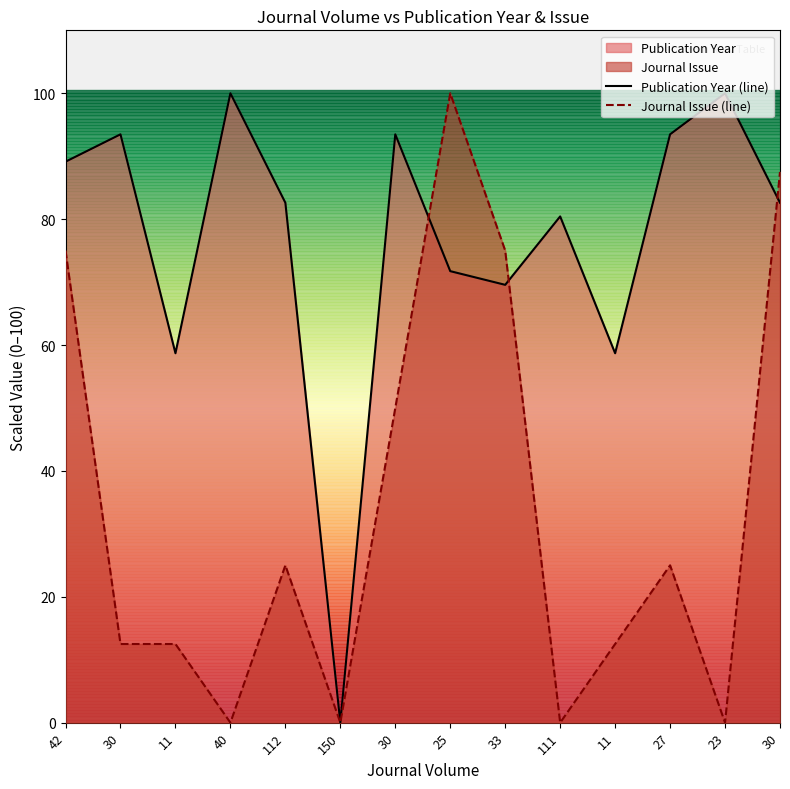

How many interior local valleys does the Journal Issue (line) series have?

4